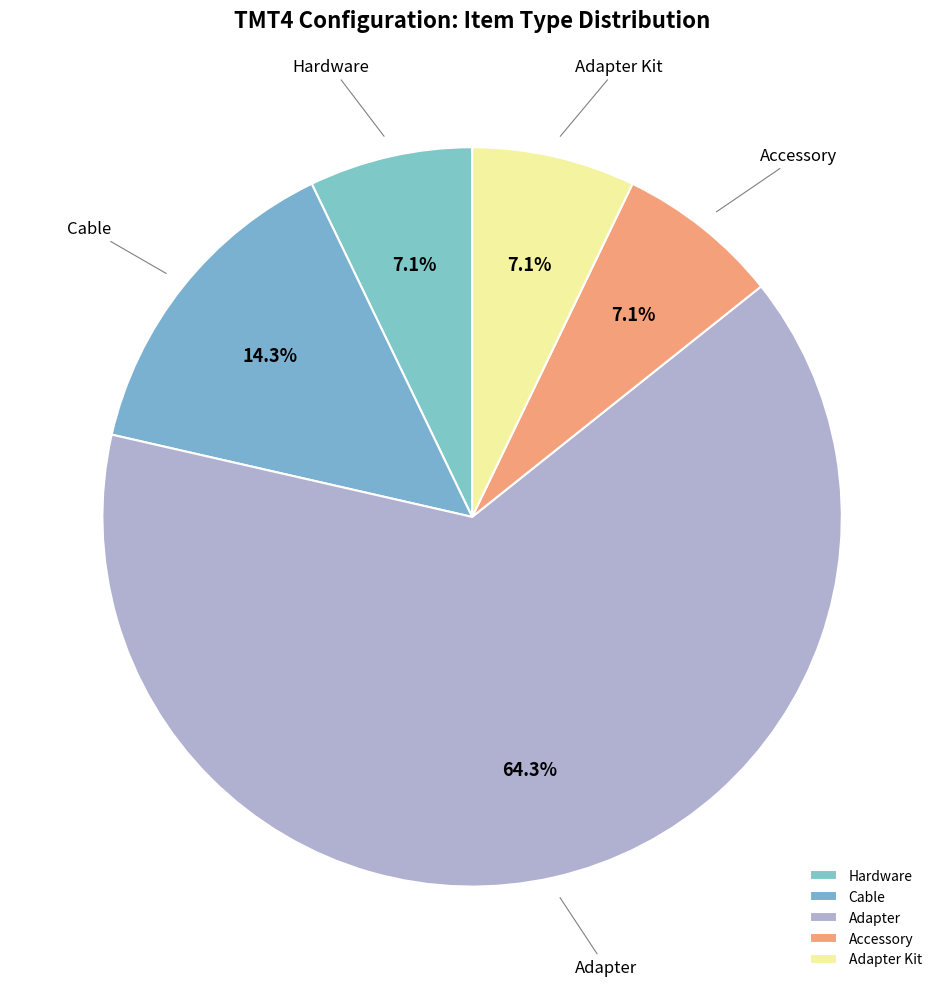

The Cable slice represents 5% of the pie. True or false?

False